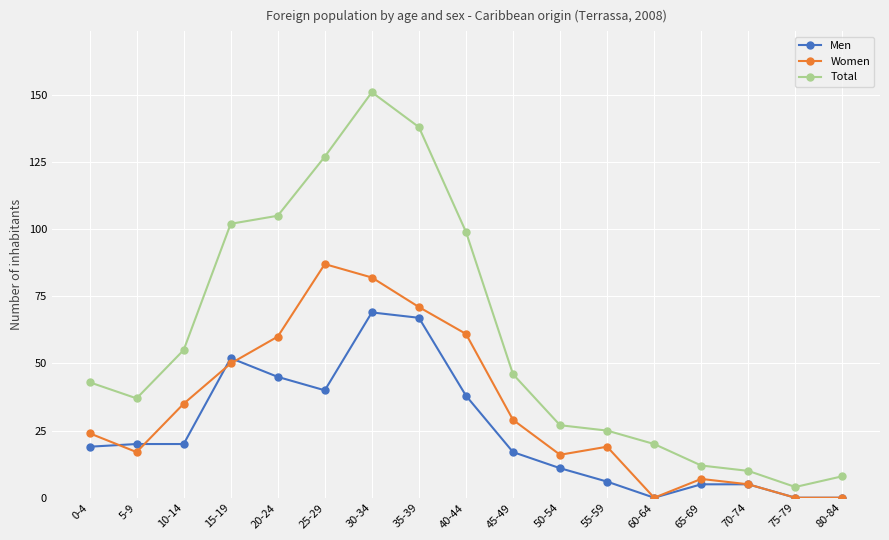

Is the value of Men at 10-14 greater than the value of Women at 45-49?

No